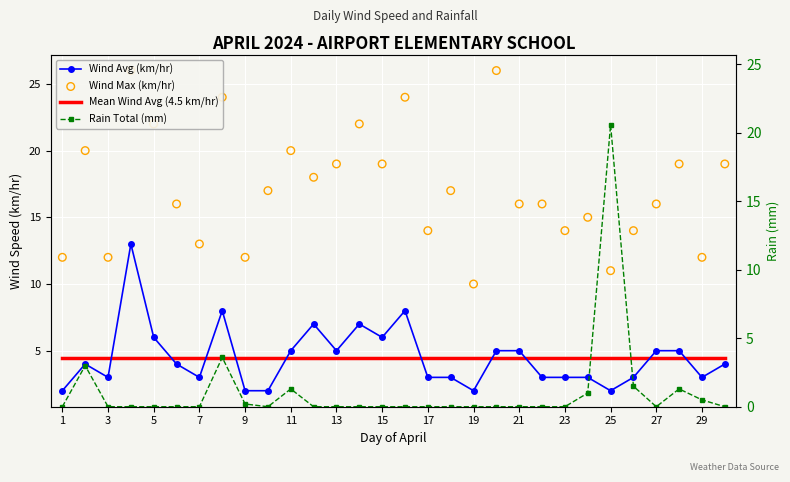

What are all the series names shown in the legend?

Wind Avg (km/hr), Mean Wind Avg (4.5 km/hr), Wind Max (km/hr), Rain Total (mm)